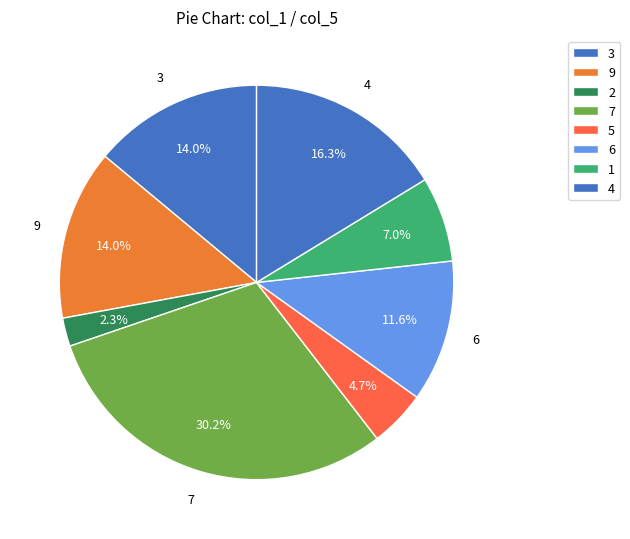

Count the number of slices in the pie.

8